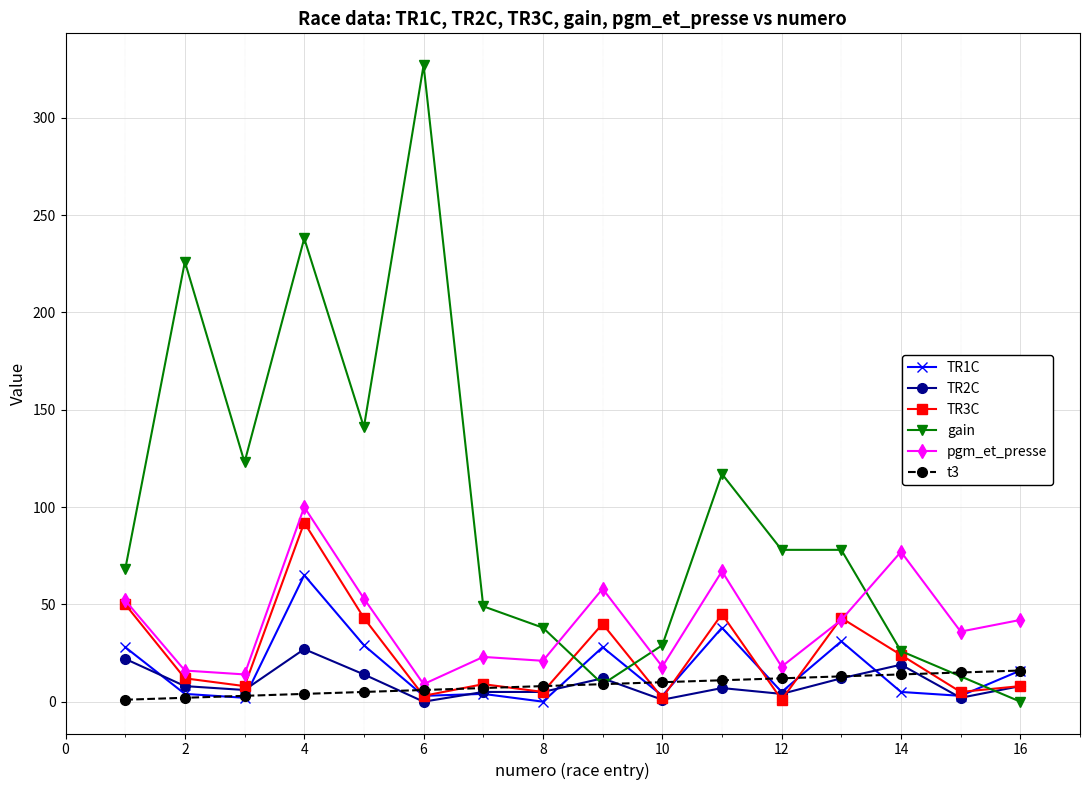

True or false: t3 and pgm_et_presse intersect in this chart.

False